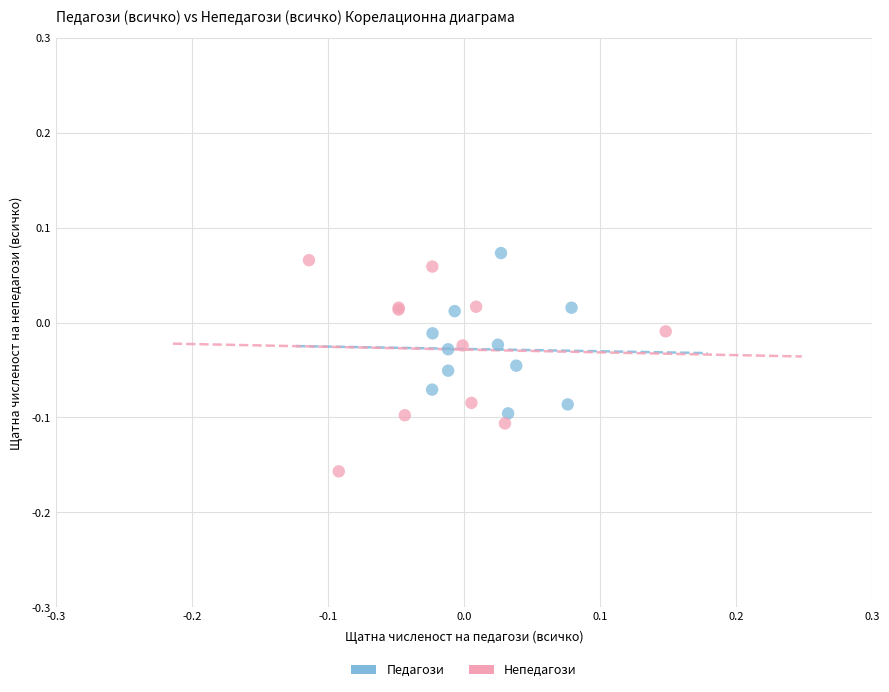

Which series has the widest spread of Y values?

Непедагози